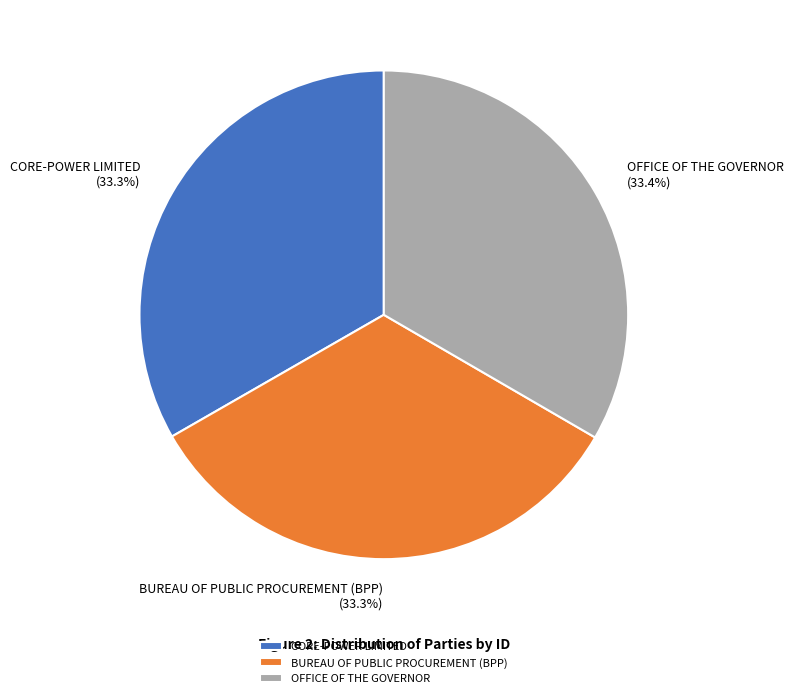

Is it true that CORE-POWER LIMITED is 33% of the pie?

True